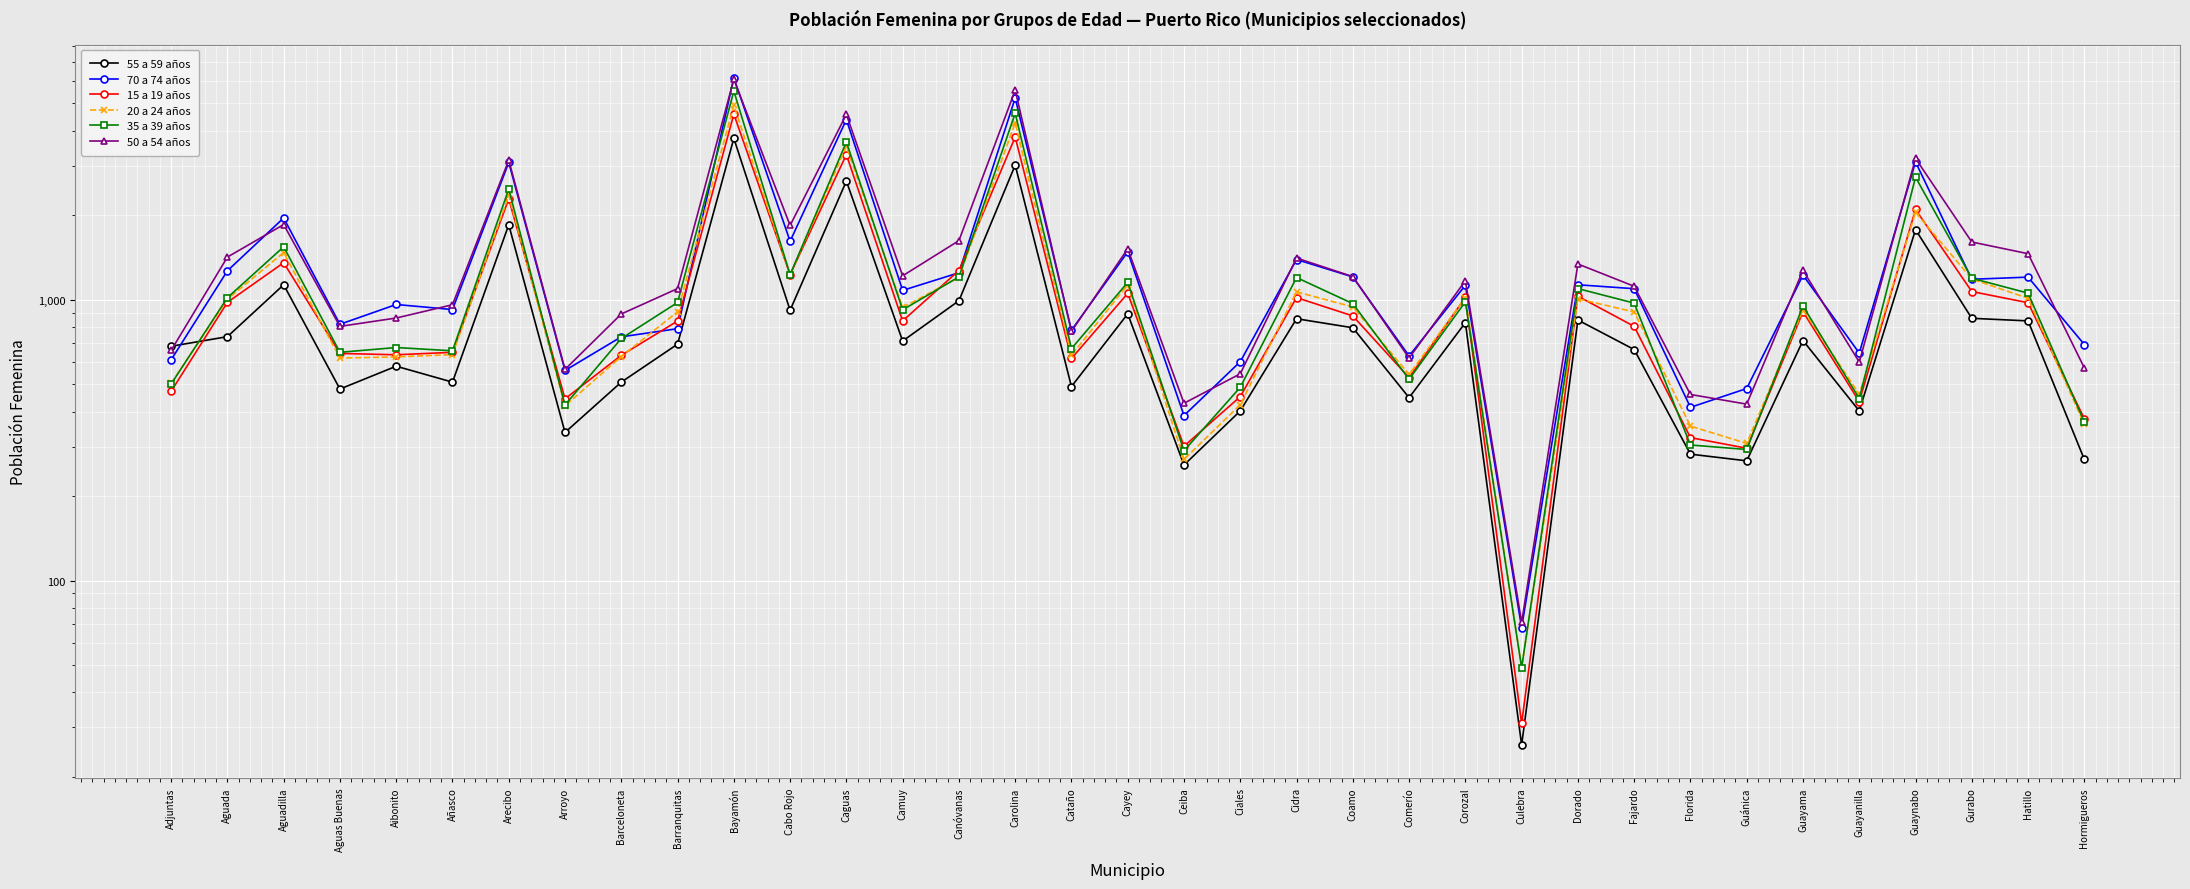

Reading right to left, list all the values displayed in this chart.

55 a 59 años: 270	841	859	1777	402	716	267	282	665	847	26	829	448	795	856	402	258	891	491	3016	992	713	2647	918	3756	695	509	337	1849	509	580	481	1131	739	683
70 a 74 años: 693	1204	1183	3096	646	1224	483	414	1095	1131	68	1126	631	1206	1391	602	387	1481	779	5232	1248	1080	4383	1616	6167	789	738	560	3083	923	962	818	1956	1268	611
15 a 19 años: 377	976	1070	2097	434	907	296	323	804	1030	31	1019	528	876	1018	452	301	1054	618	3796	1271	841	3288	1229	4581	840	634	444	2288	650	637	644	1355	979	472
20 a 24 años: 360	1012	1186	2049	461	920	308	355	905	1008	49	1016	542	943	1067	423	270	1131	635	4262	1202	939	3518	1229	4924	906	628	419	2353	638	626	620	1473	1005	504
35 a 39 años: 367	1056	1193	2732	445	950	293	304	973	1096	49	983	521	969	1200	488	290	1153	670	4614	1206	921	3646	1228	5537	978	728	422	2479	658	676	650	1544	1017	501
50 a 54 años: 572	1459	1606	3186	600	1273	425	460	1117	1341	71	1169	620	1209	1408	545	428	1519	772	5575	1624	1217	4571	1839	6098	1096	890	565	3141	960	861	804	1853	1419	660